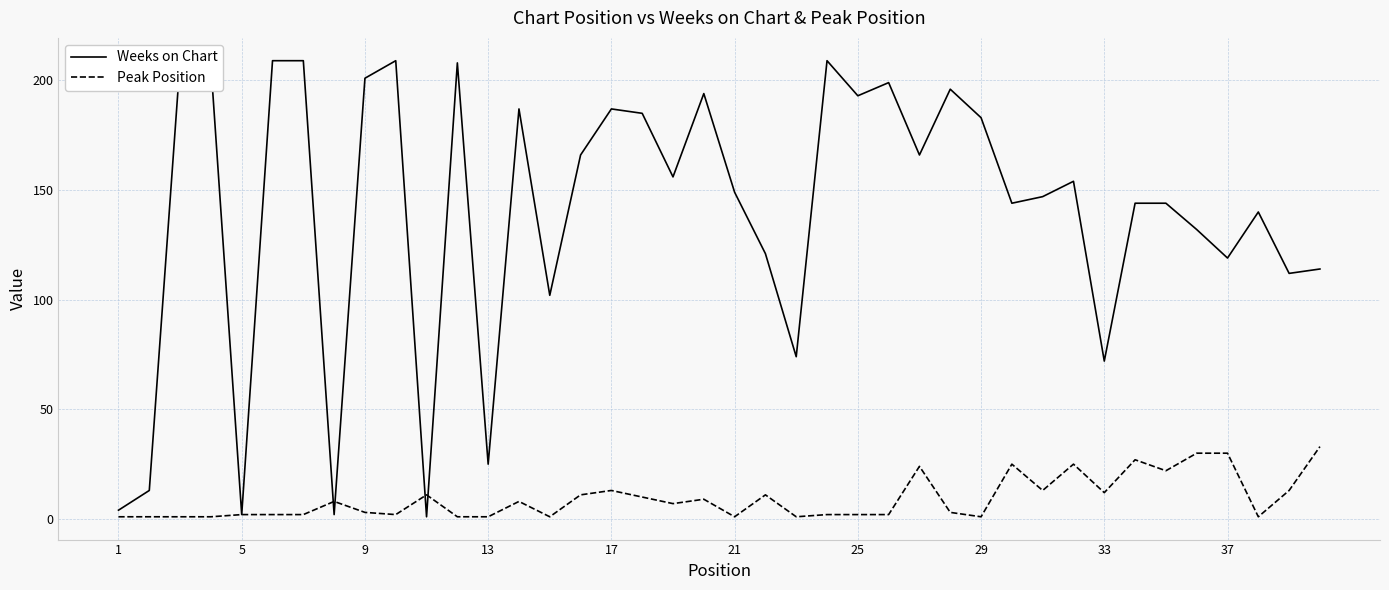

The Weeks on Chart series shows 109 at 17. True or false?

False